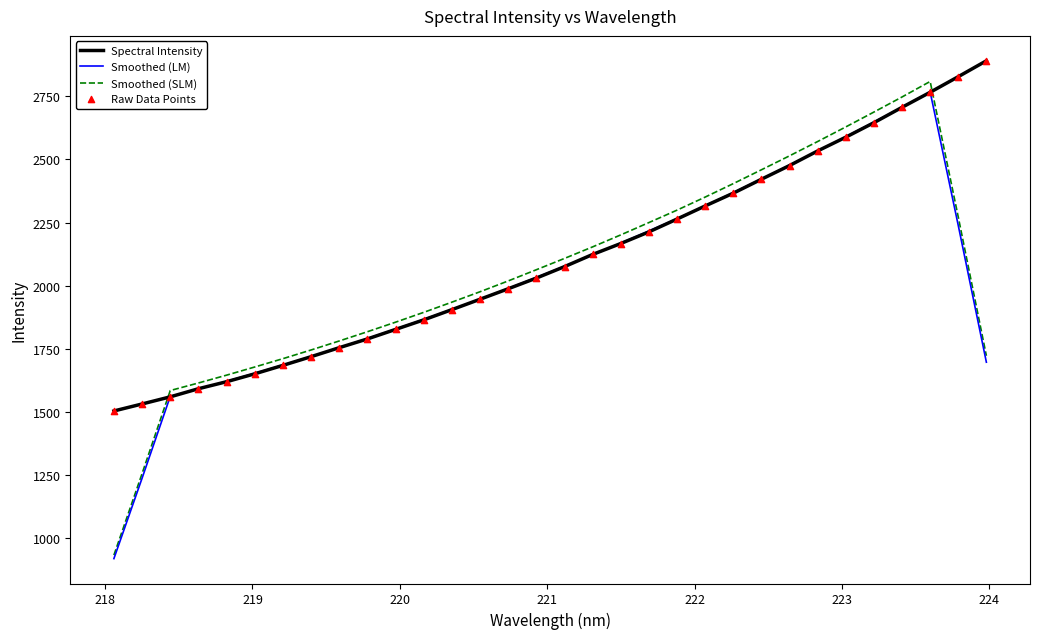

What is the maximum value for Spectral Intensity?

2890.9